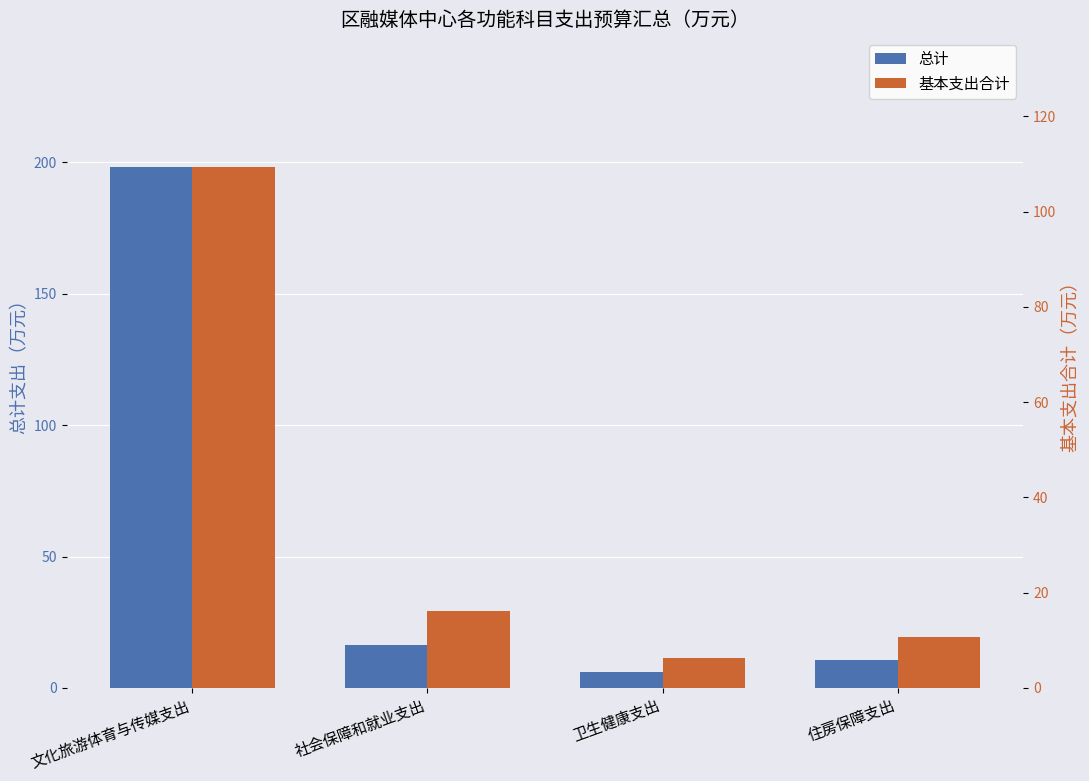

Rank the categories by 总计 value from highest to lowest.

文化旅游体育与传媒支出, 社会保障和就业支出, 住房保障支出, 卫生健康支出